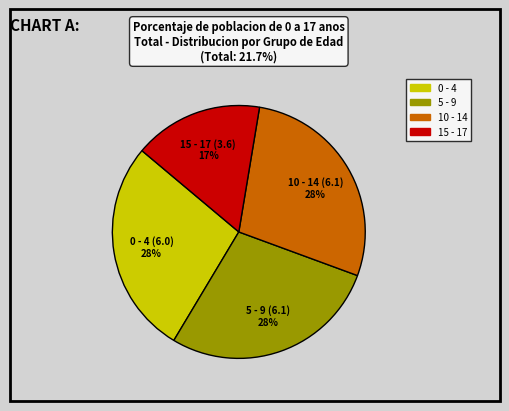

What is the smallest slice in the pie chart?

15 - 17